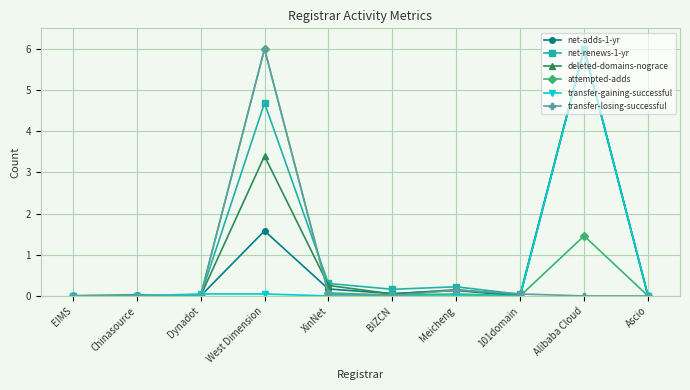

Does the chart have visible grid lines?

Yes